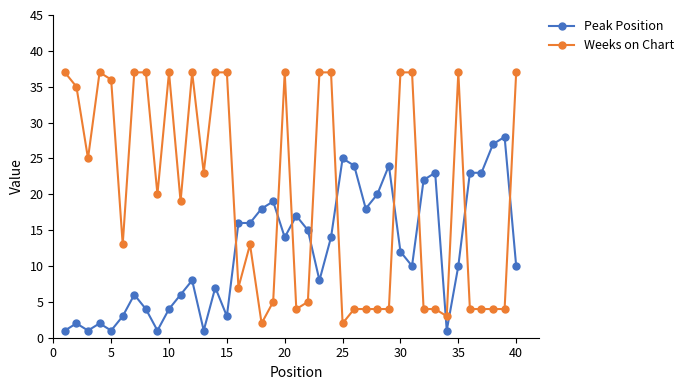

How many distinct data groups are displayed?

2